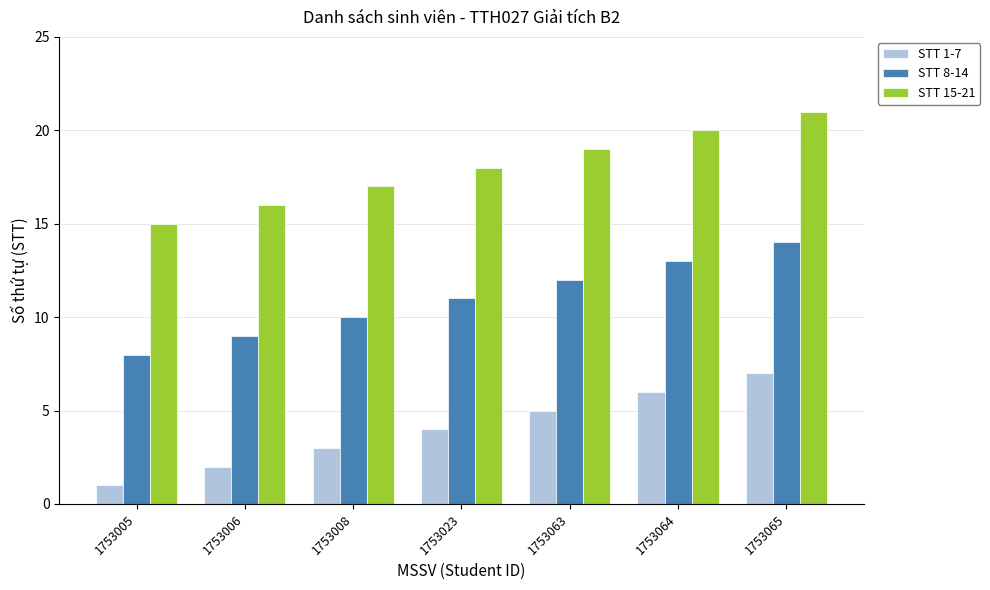

Is it true that STT 15-21 equals 8 at 1753064?

False